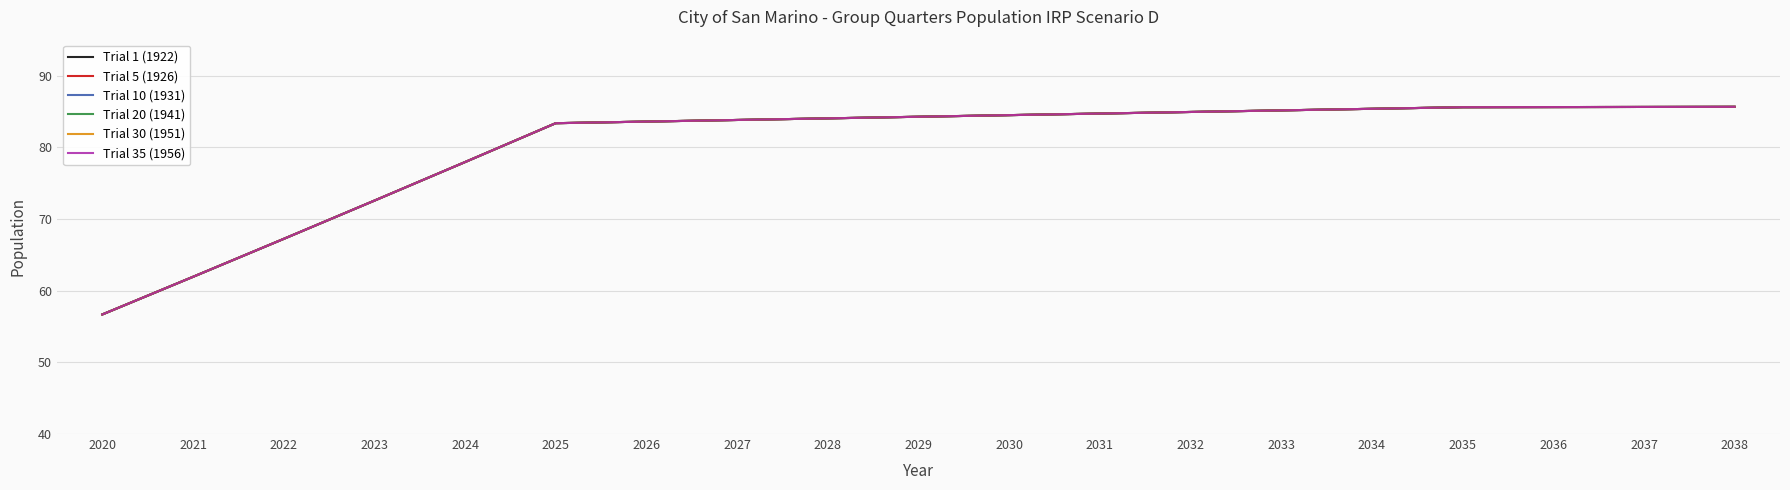

At 2029, list the series in order from smallest to largest.

Trial 1 (1922), Trial 5 (1926), Trial 10 (1931), Trial 20 (1941), Trial 30 (1951), Trial 35 (1956)